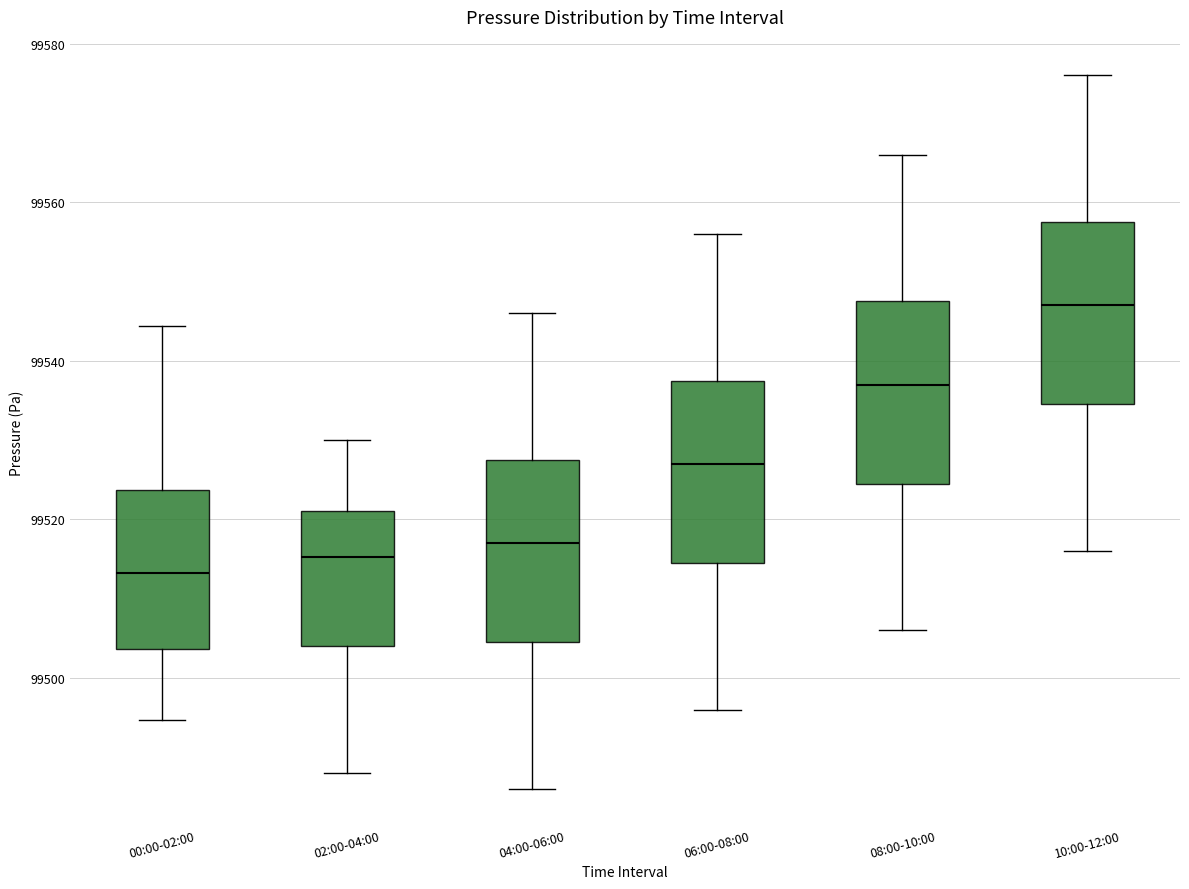

Where does the lower whisker of the box for 02:00-04:00 end on the y-axis? The values are not printed on the chart, so give them approximately, as read against the axis.

99488